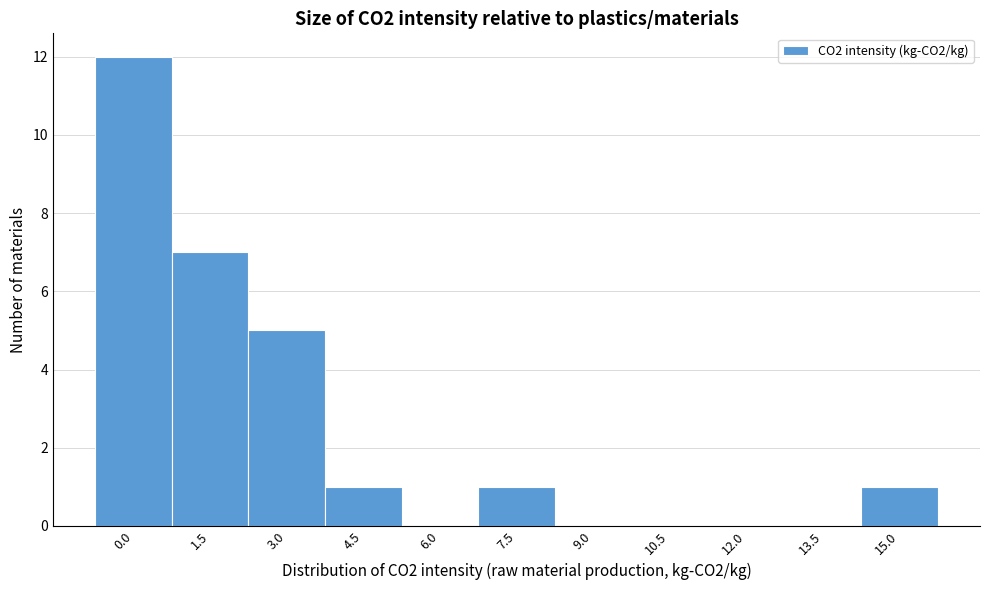

Reading left to right, what are all the values shown in this chart?

0.0=12	1.5=7	3.0=5	4.5=1	6.0=0	7.5=1	9.0=0	10.5=0	12.0=0	13.5=0	15.0=1